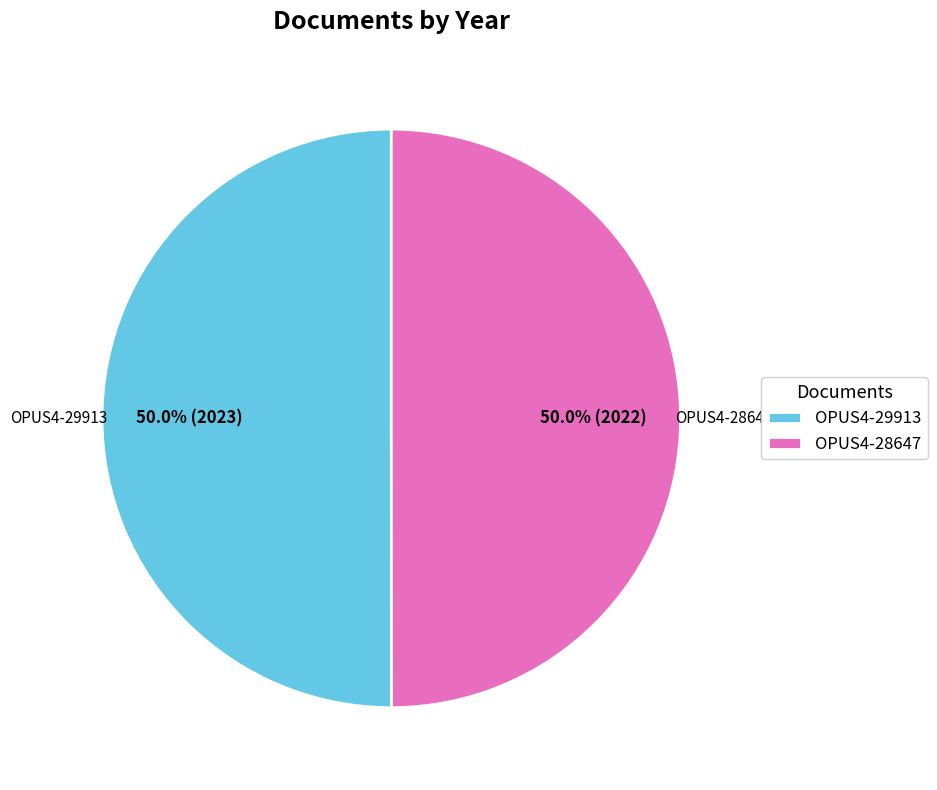

What is the ratio of the value at OPUS4-28647 to the value at OPUS4-29913?

1.0